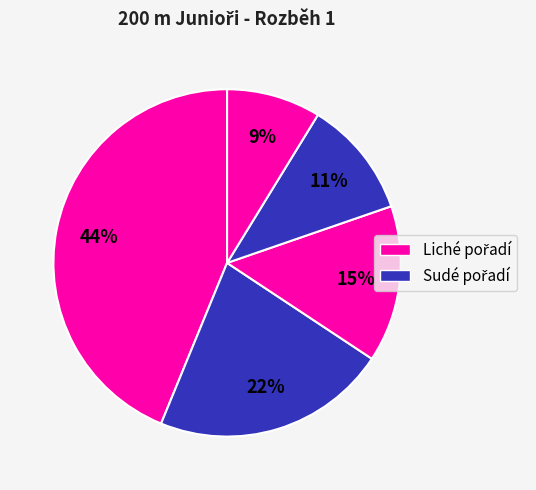

To the nearest percent, what is the average slice percentage?

20%